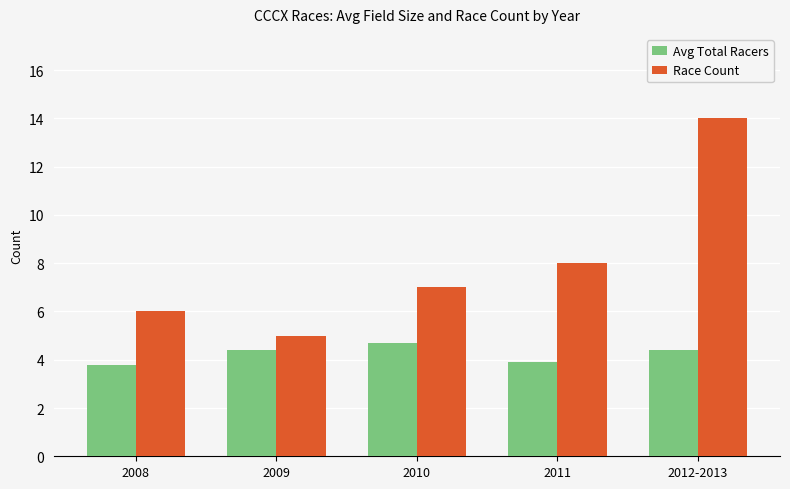

Reading left to right, transcribe all the data shown in this chart.

Avg Total Racers: 2008=3.8	2009=4.4	2010=4.7	2011=3.9	2012-2013=4.4
Race Count: 2008=6.0	2009=5.0	2010=7.0	2011=8.0	2012-2013=14.0